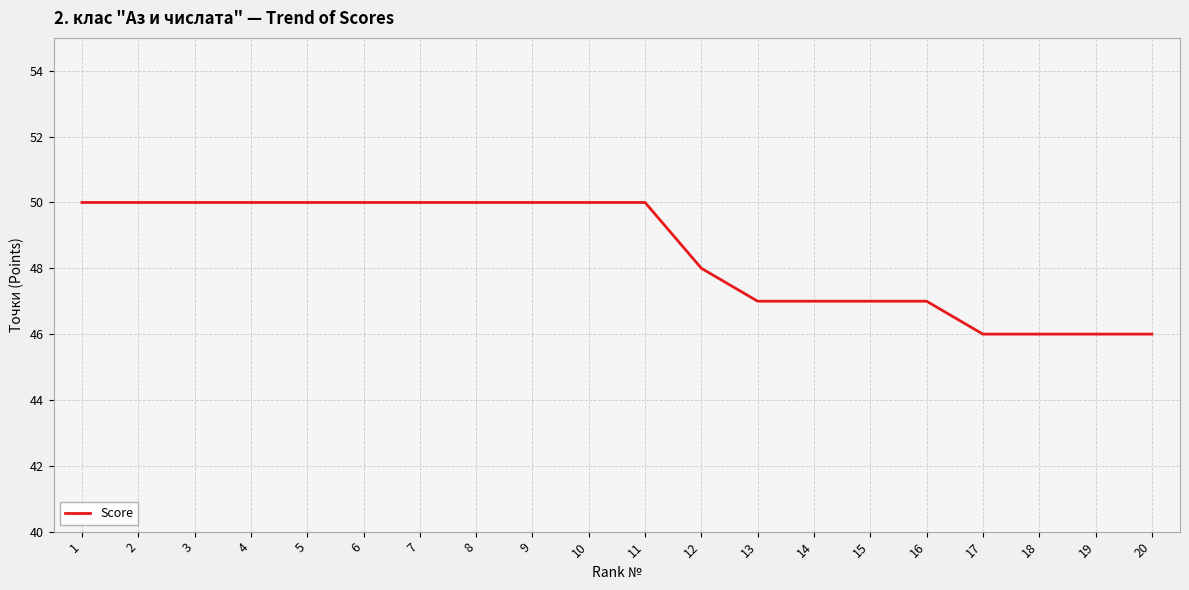

The value at 8 is 50. True or false?

True